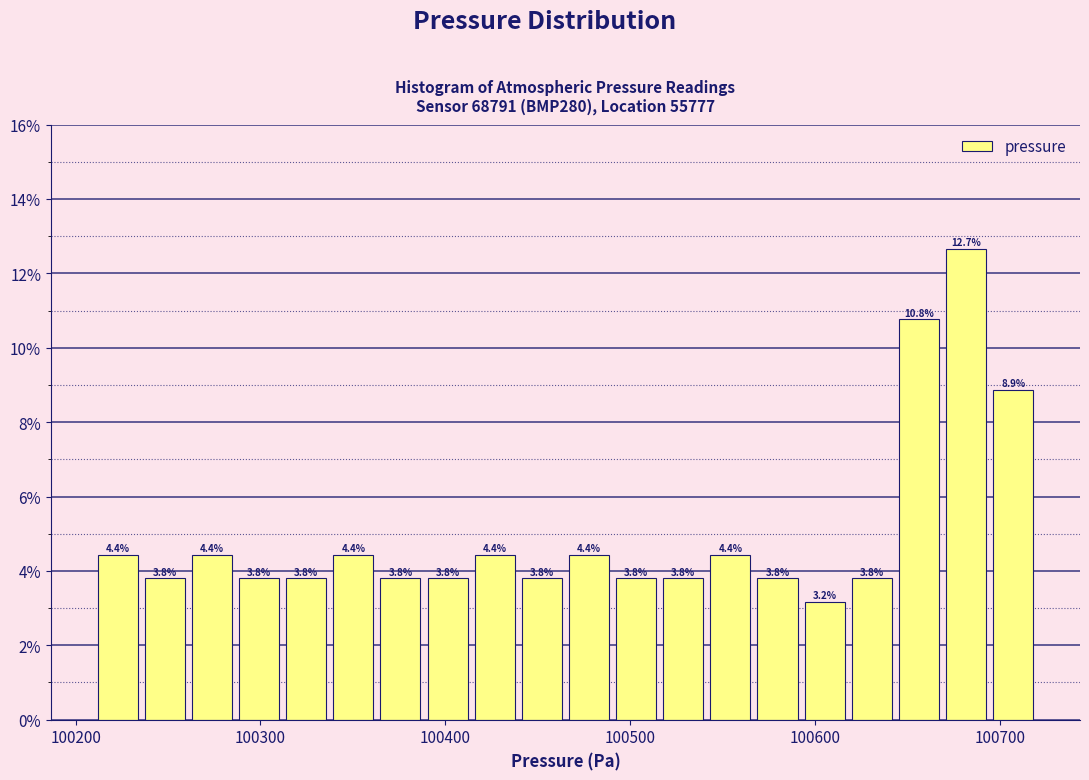

Around what value on the x-axis is the tallest bar? Give the approximate position of its centre, as read against the axis.

100680